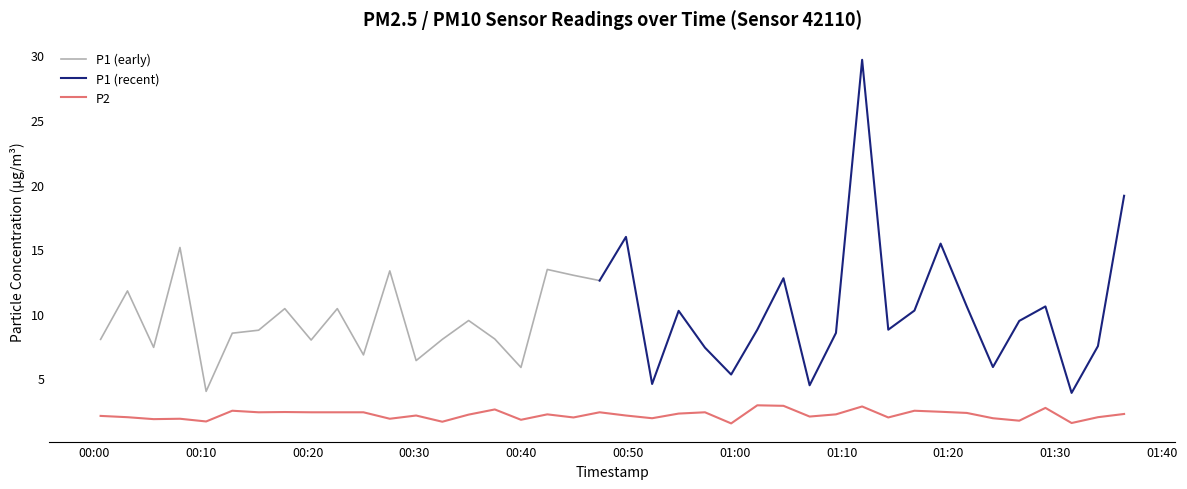

The chart shows a value of 1.6 at 2023-12-20T00:32:36. True or false?

True